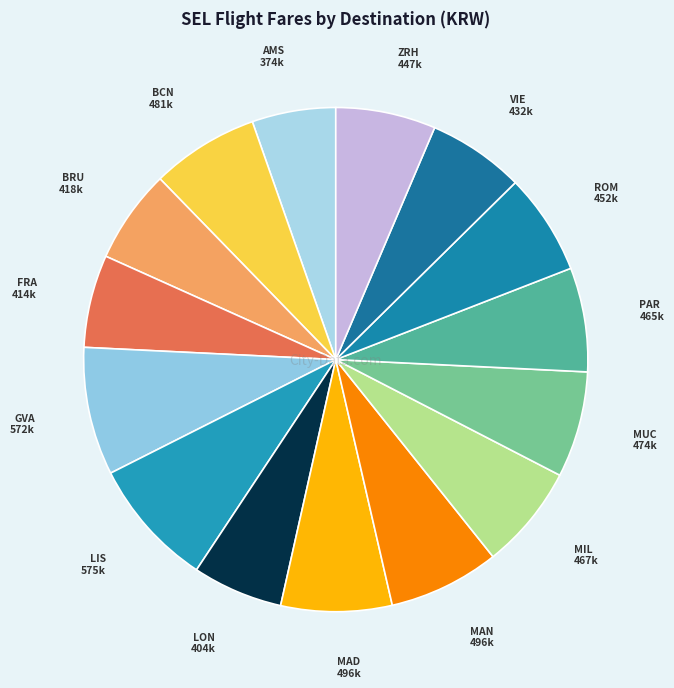

Count the number of slices in the pie.

15